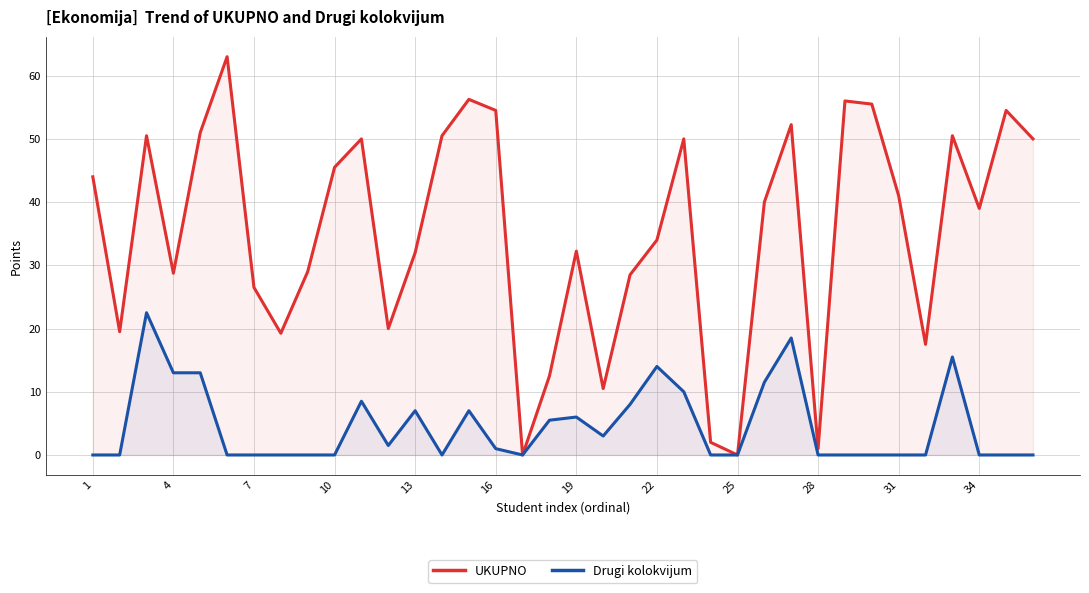

Which series has the largest total across all categories?

UKUPNO